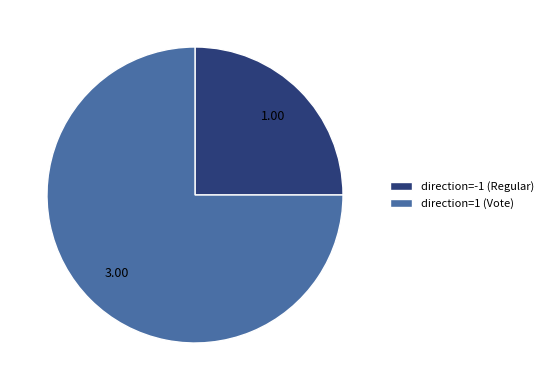

Which slice represents more than half of the pie?

direction=1 (Vote)